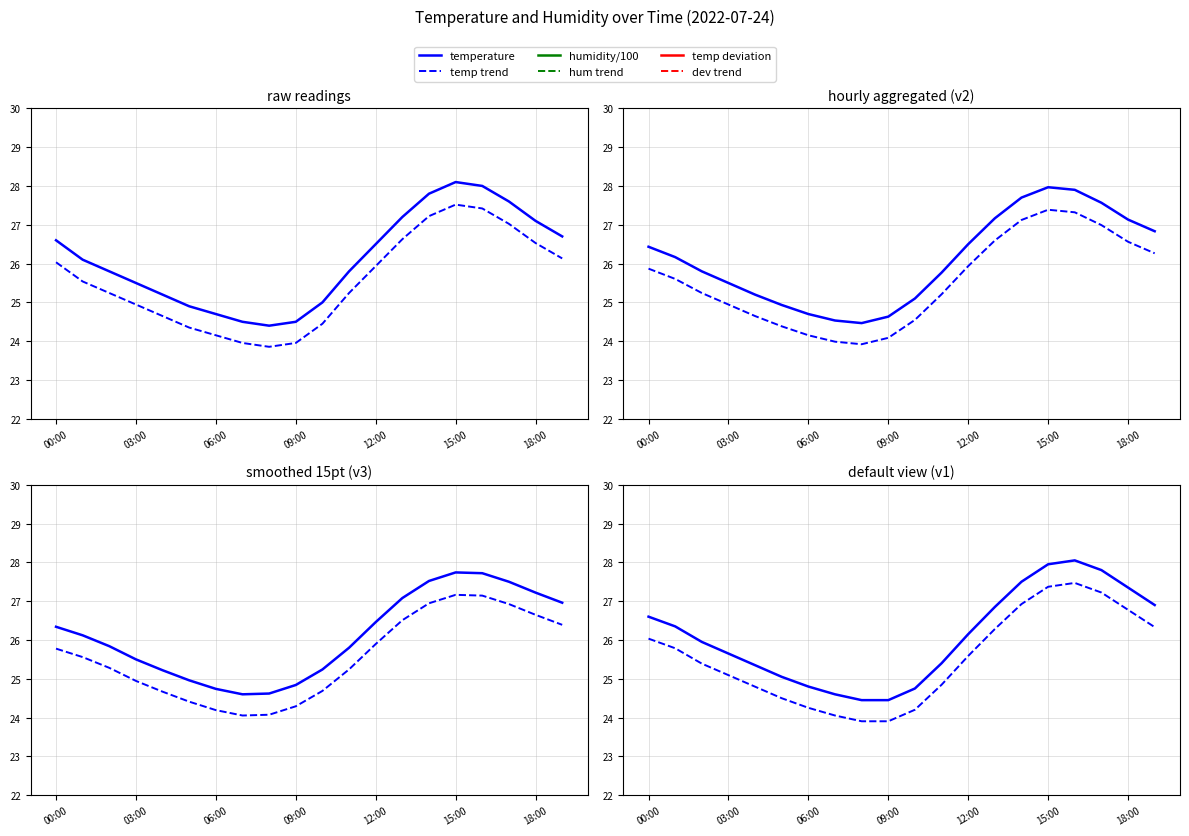

Is the value of dev trend at 17 greater than the value of humidity/100 at 9?

No